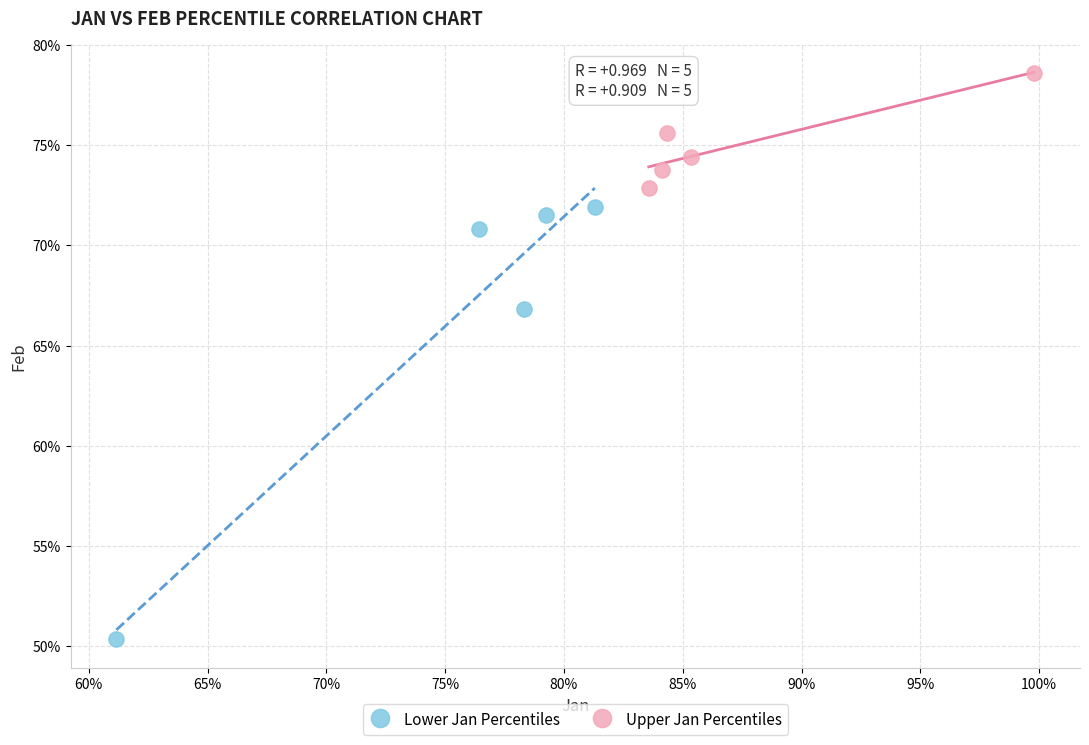

What are all the series names shown in the legend?

Lower Jan Percentiles, Upper Jan Percentiles